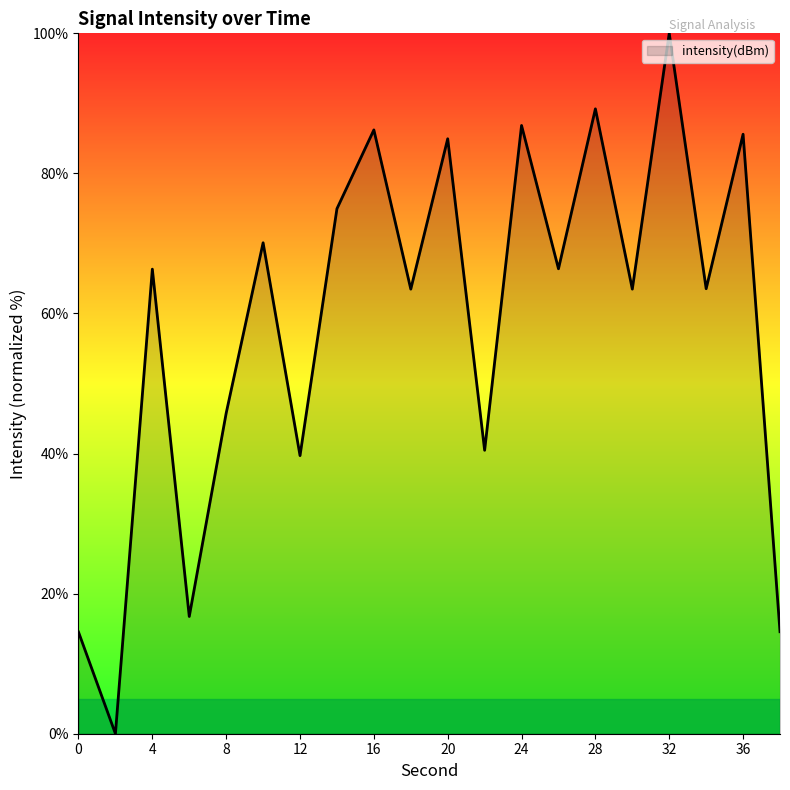

What is the difference between the maximum and minimum values?

100.0